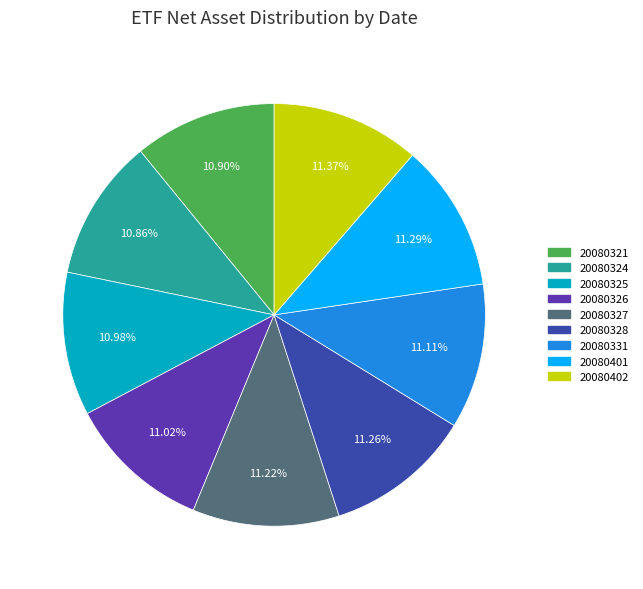

How many segments does this pie chart have?

9